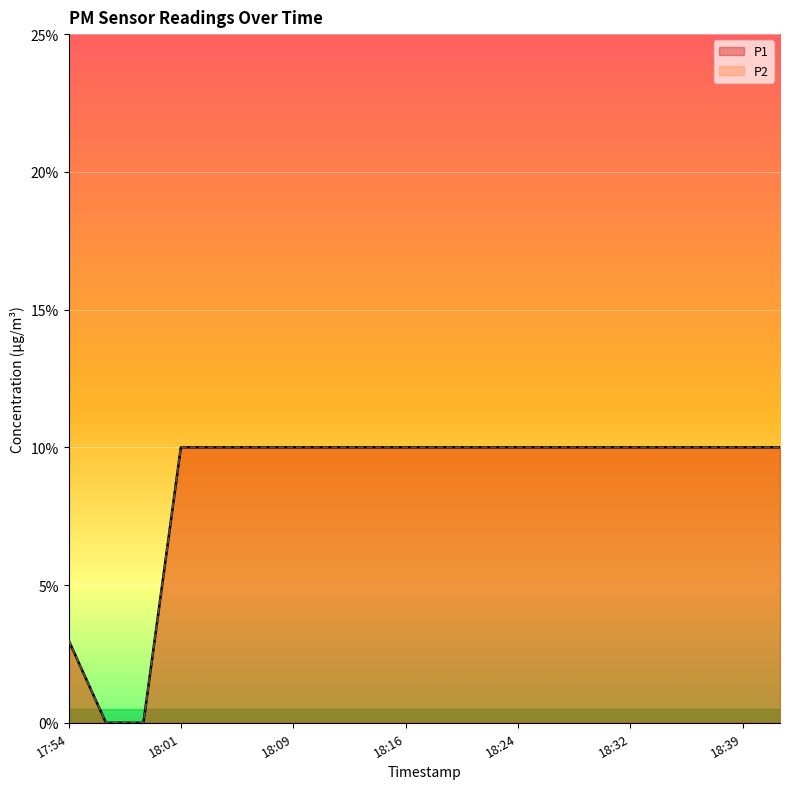

True or false: P1 has more than 0 interior local peaks.

False